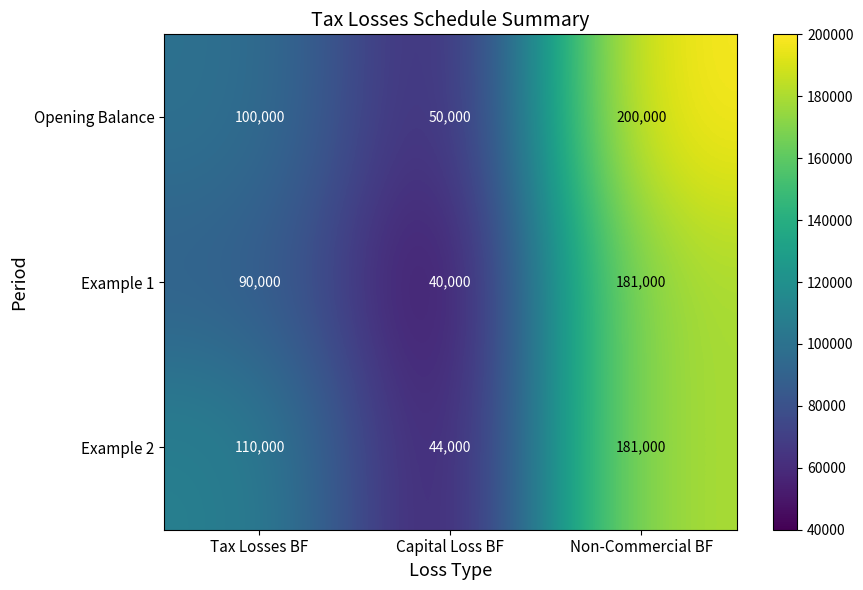

The Example 1 series shows 181000 at Non-Commercial BF. True or false?

True